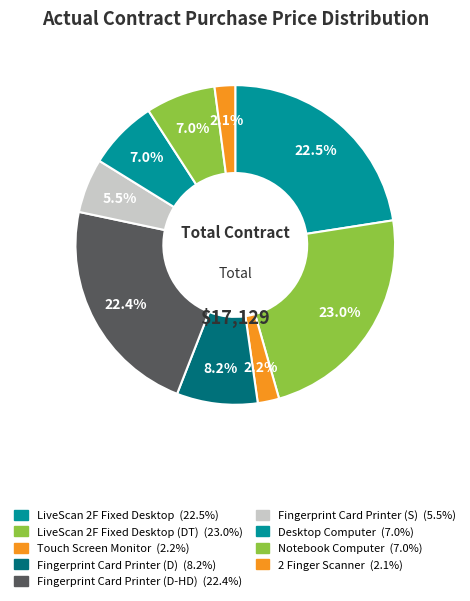

Count the number of slices in the pie.

9